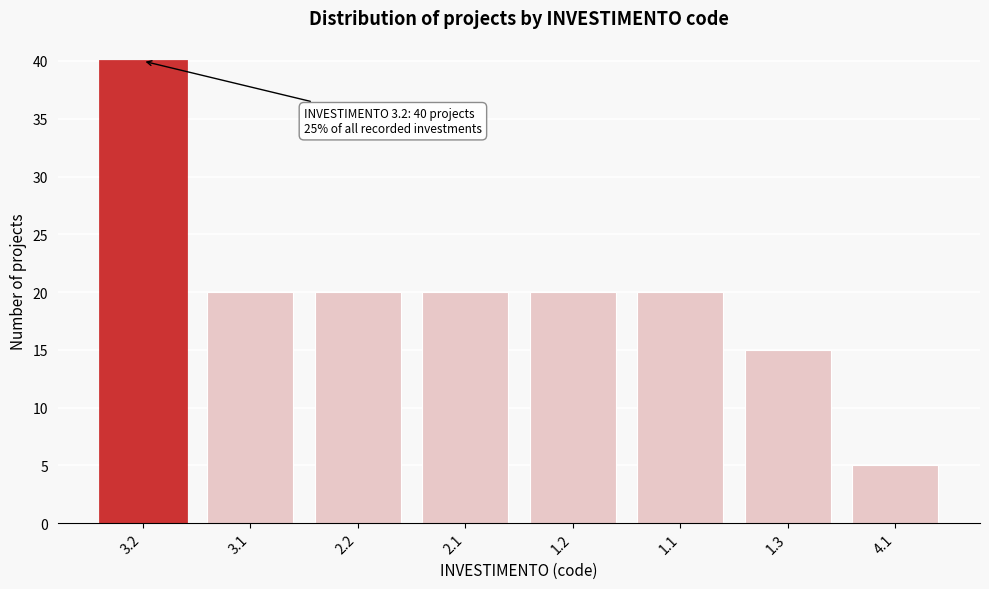

Reading right to left, extract all data points from this chart.

4.1=5	1.3=15	1.1=20	1.2=20	2.1=20	2.2=20	3.1=20	3.2=40